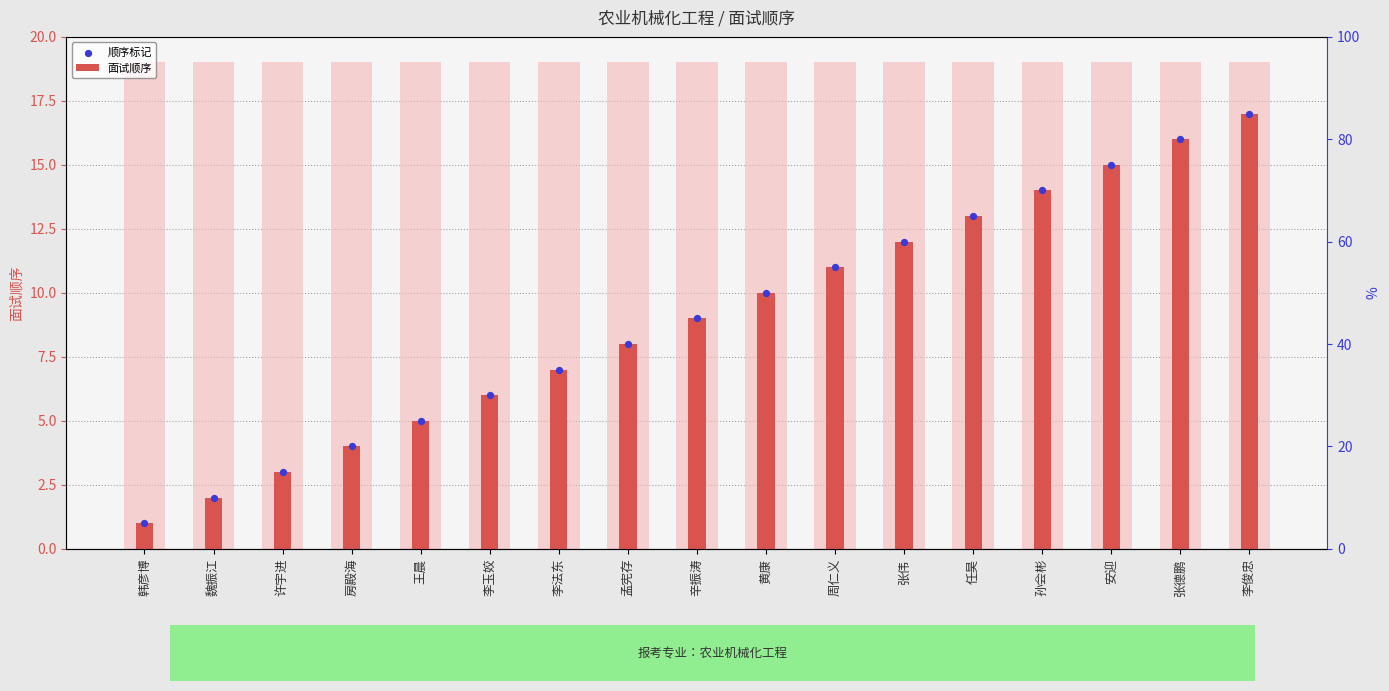

What are all the series names shown in the legend?

面试顺序, 顺序标记